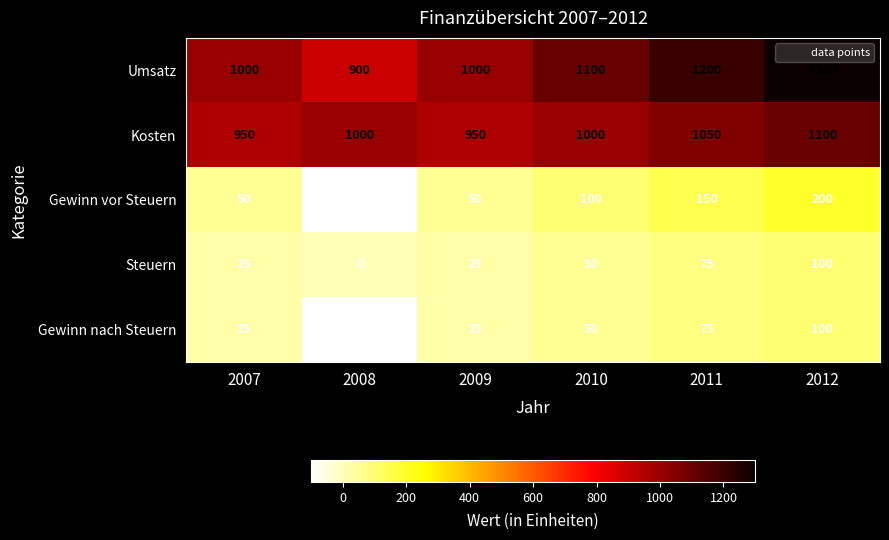

Reading right to left, what are all the values shown in this chart?

Umsatz: 2012=1300	2011=1200	2010=1100	2009=1000	2008=900	2007=1000
Kosten: 2012=1100	2011=1050	2010=1000	2009=950	2008=1000	2007=950
Gewinn vor Steuern: 2012=200	2011=150	2010=100	2009=50	2008=-100	2007=50
Steuern: 2012=100	2011=75	2010=50	2009=25	2008=0	2007=25
Gewinn nach Steuern: 2012=100	2011=75	2010=50	2009=25	2008=-100	2007=25